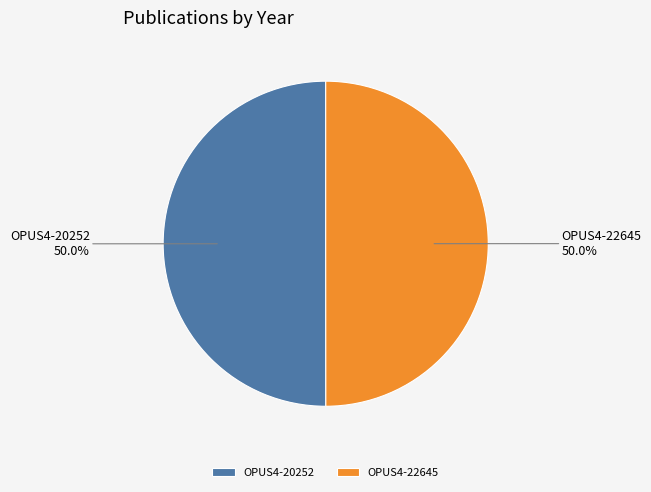

Do OPUS4-20252 and OPUS4-22645 together represent more than half of the pie?

Yes